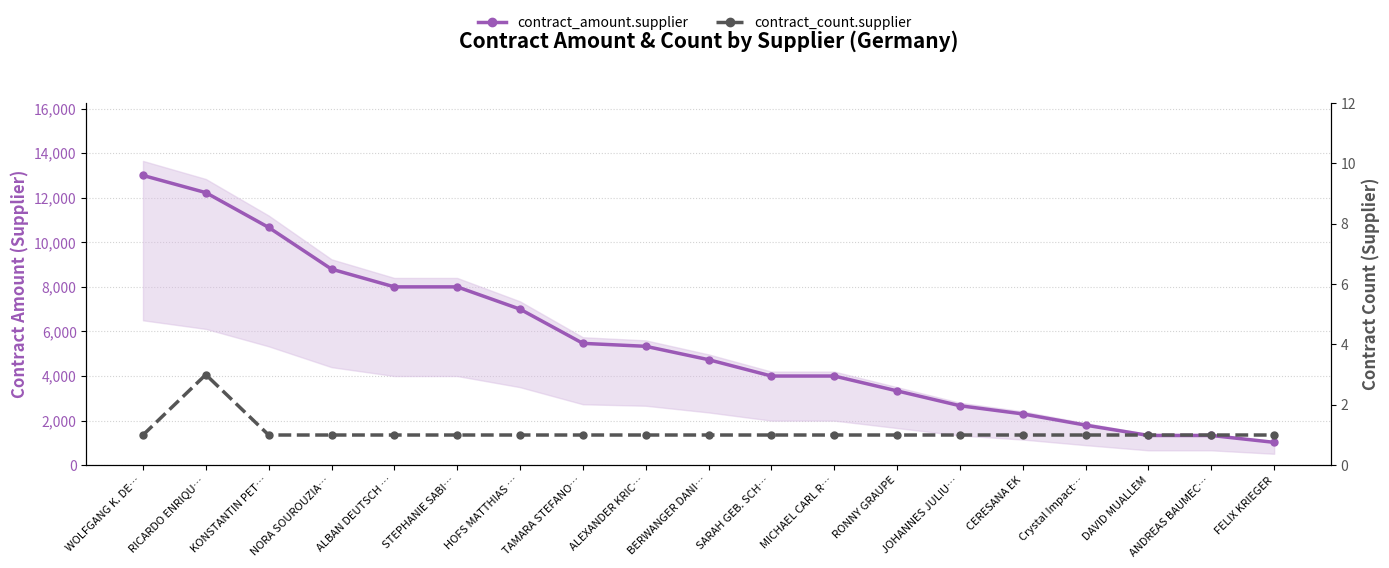

The value of contract_count.supplier at MICHAEL CARL R… is 1.0. True or false?

True